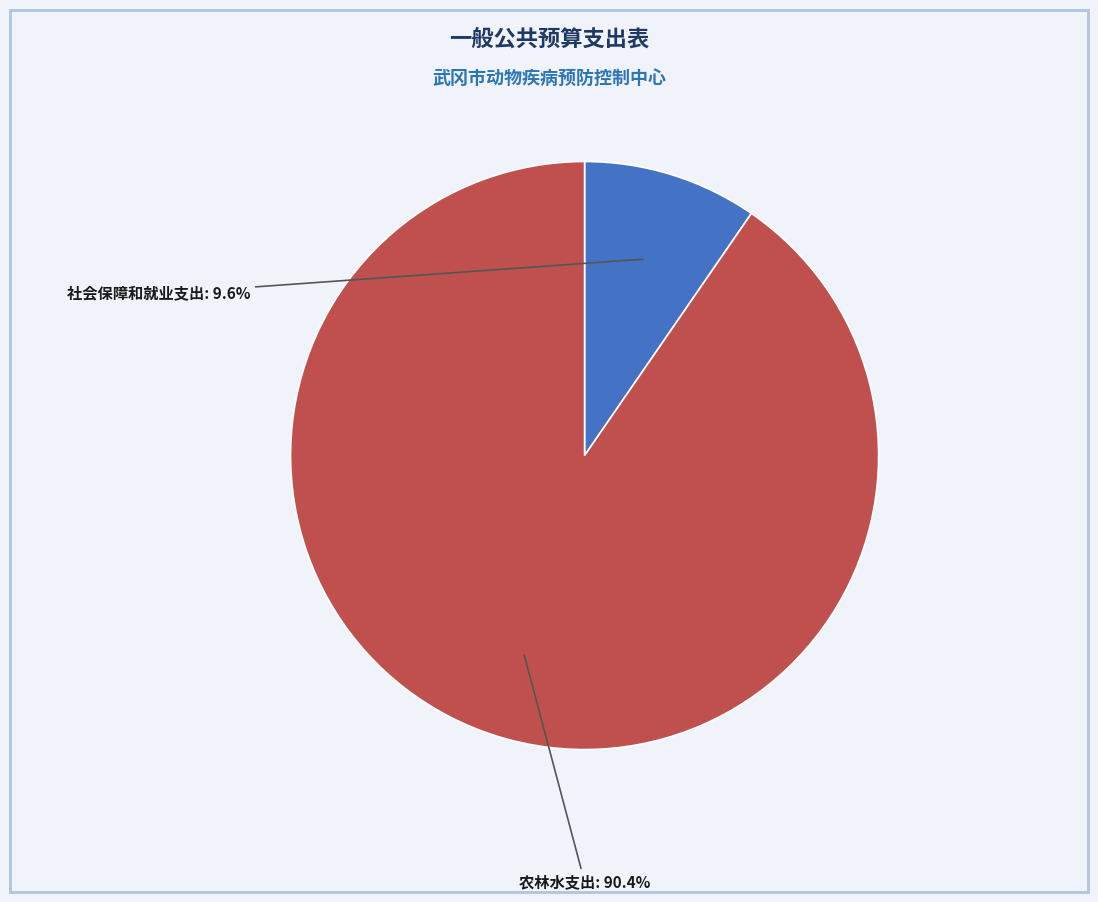

Does any single category account for the majority?

Yes